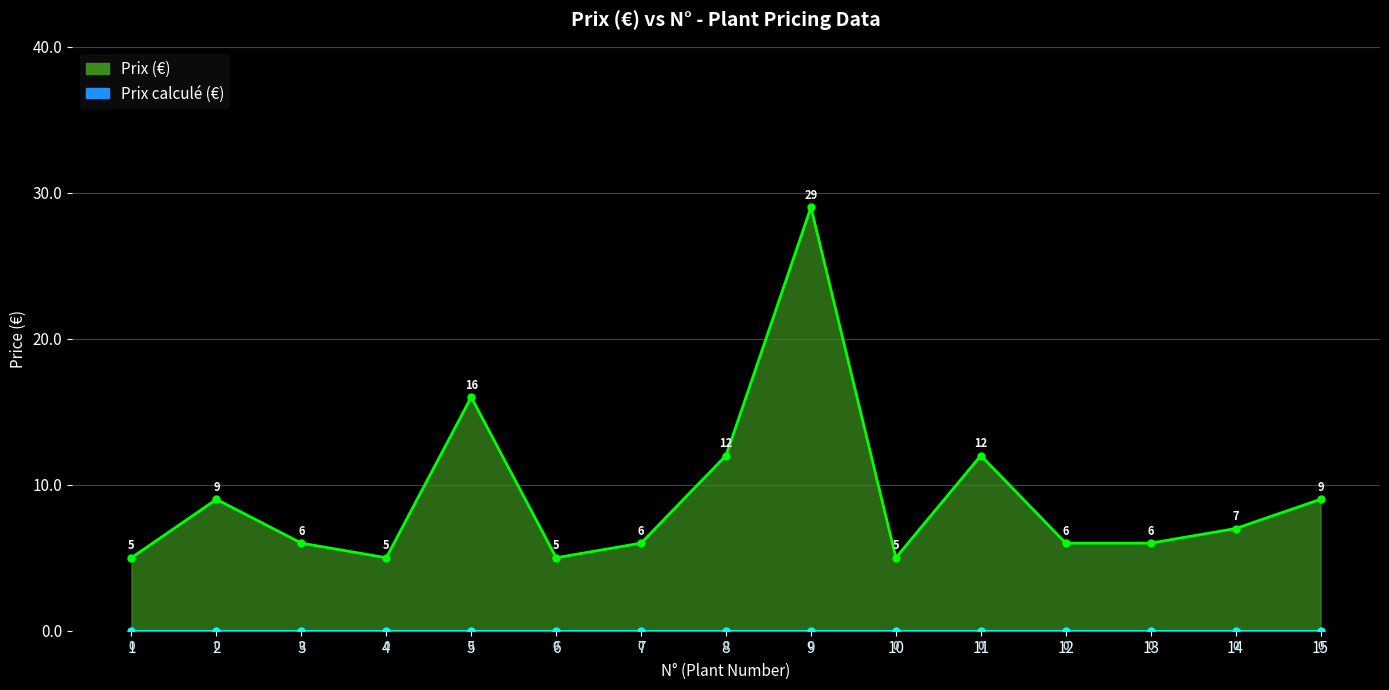

Where is the first local minimum for Prix (€)?

4